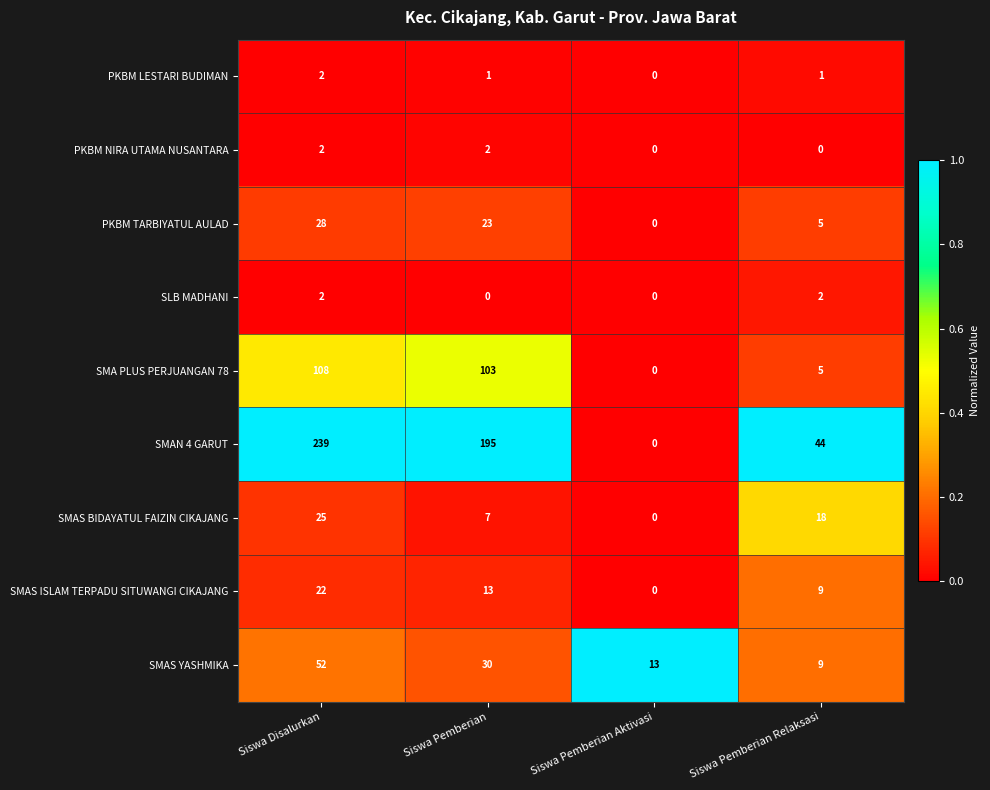

How many data points in PKBM LESTARI BUDIMAN are less than 1?

1